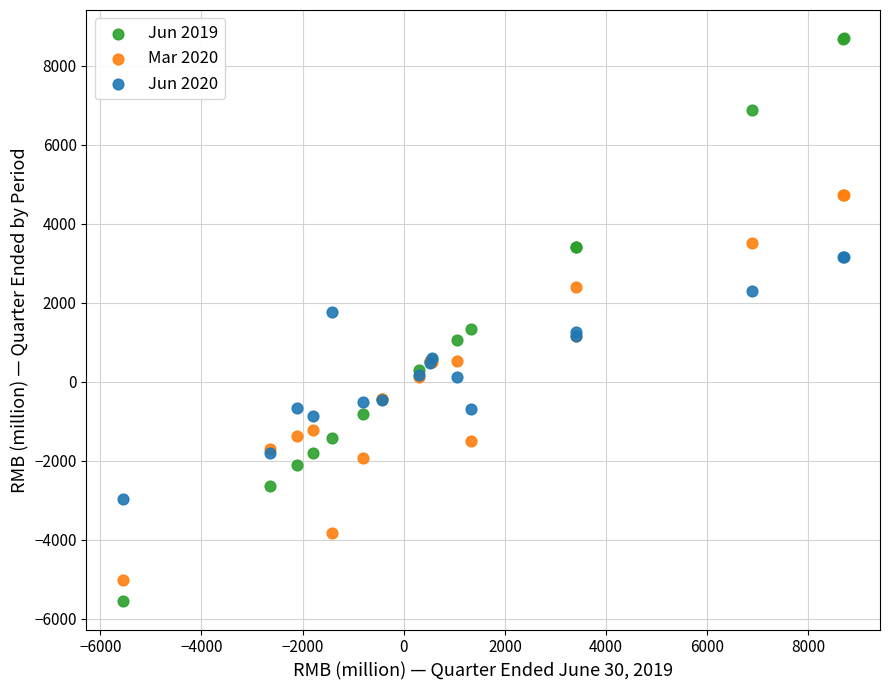

Which series reaches the maximum Y coordinate?

Jun 2019